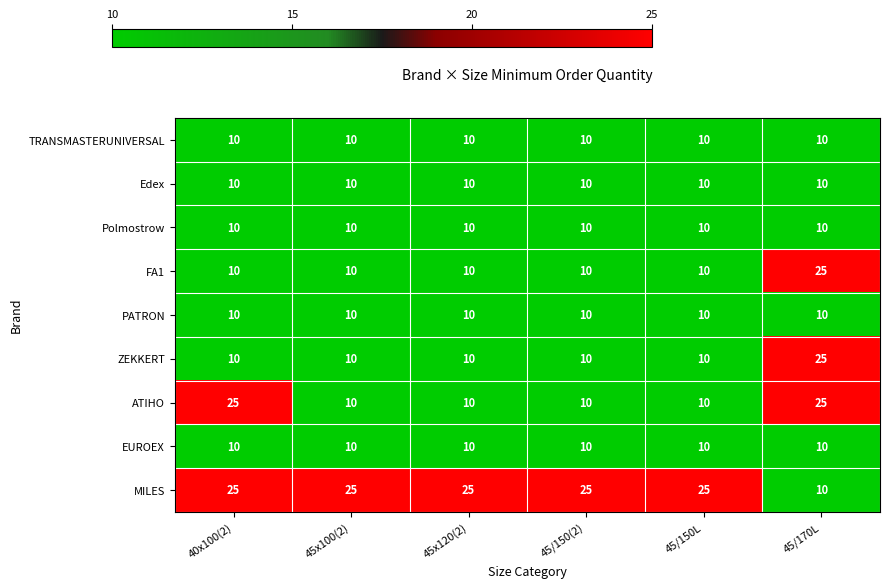

Between 40x100(2) and 45x120(2), which series saw the biggest shift?

ATIHO